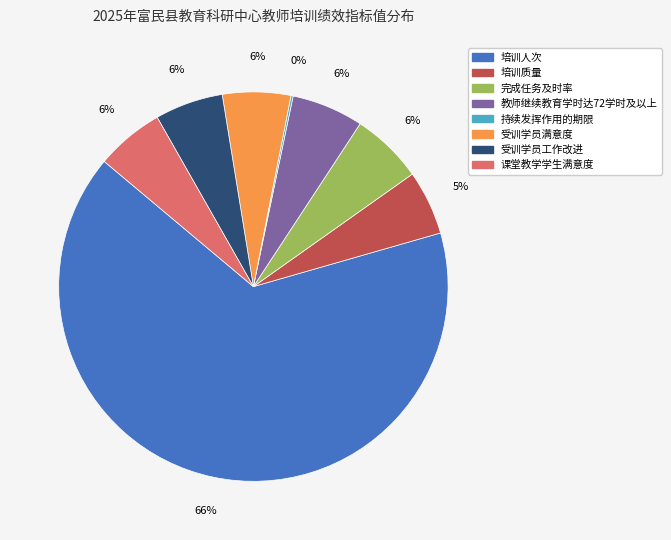

What percentage is the 完成任务及时率 slice, to the nearest percent?

6%